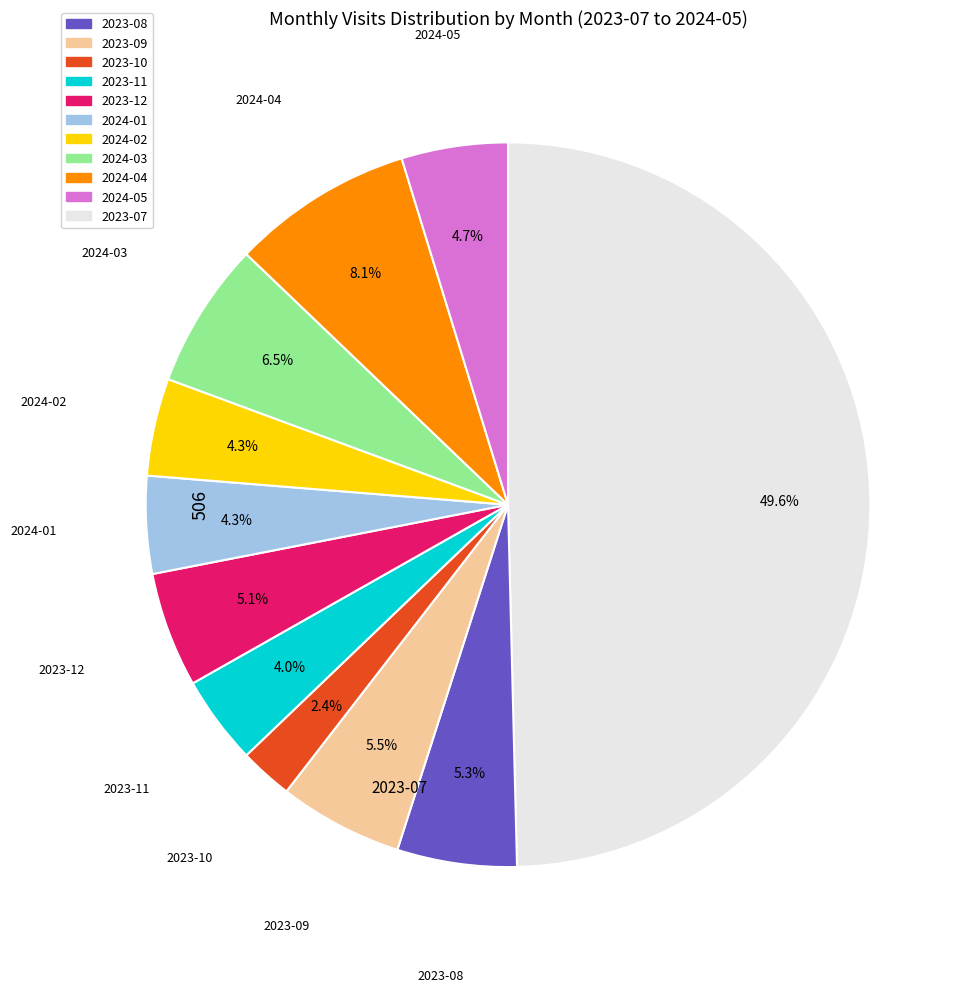

To the nearest percent, what is the difference between the largest and smallest slice percentages?

47%